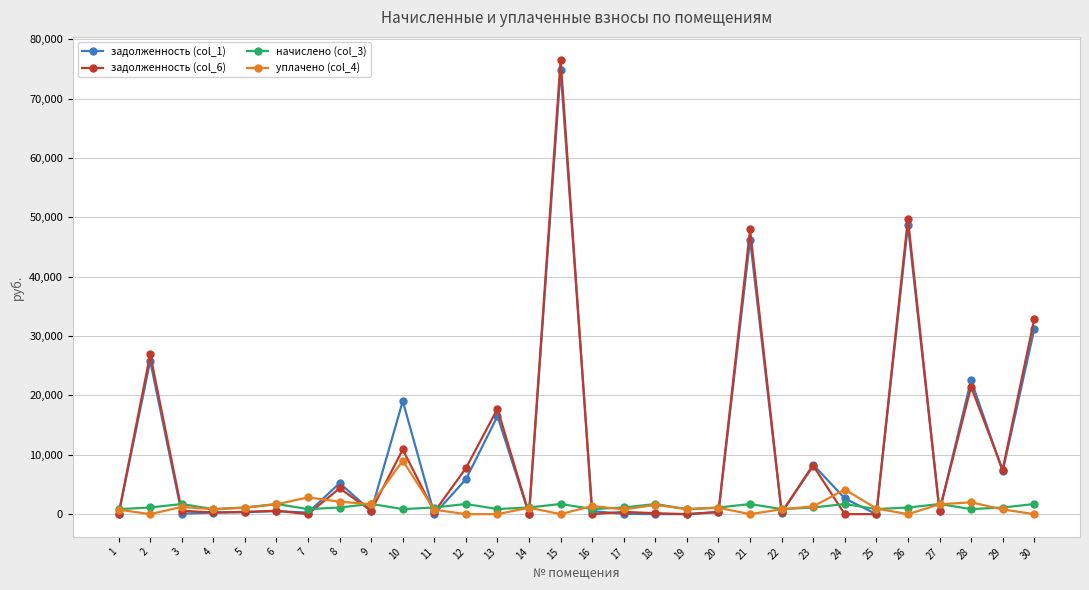

What is the total value across all series at 16?

2739.4